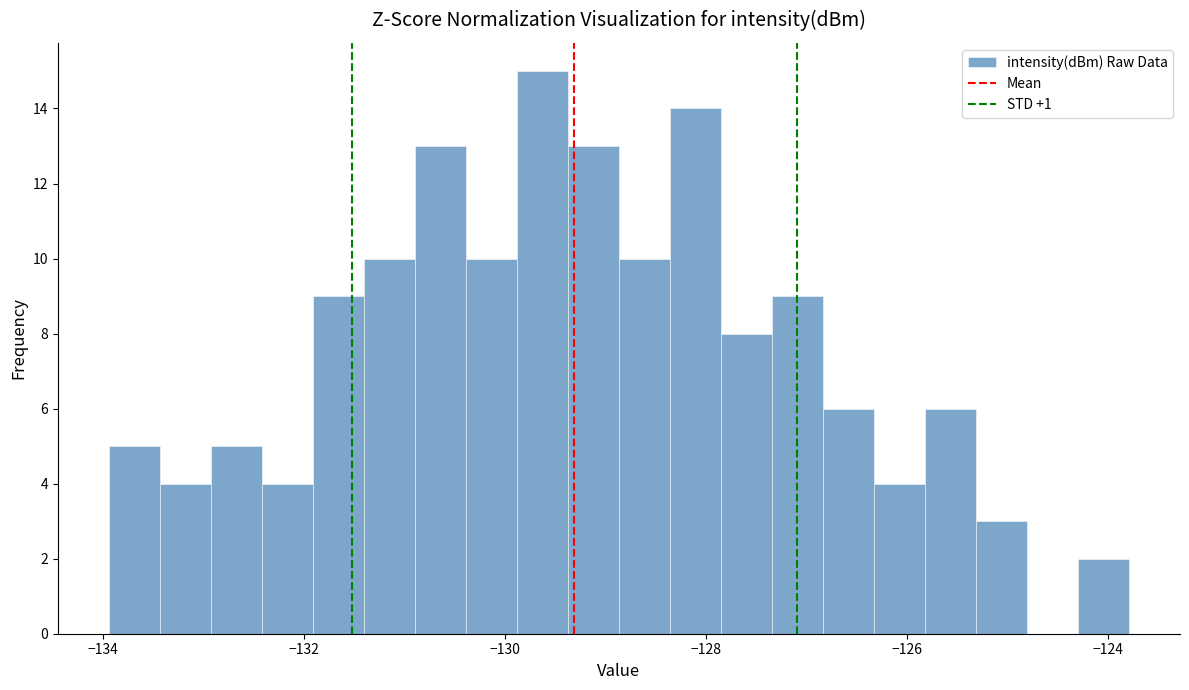

Around what value on the x-axis is the tallest bar? Give the approximate position of its centre, as read against the axis.

-129.6